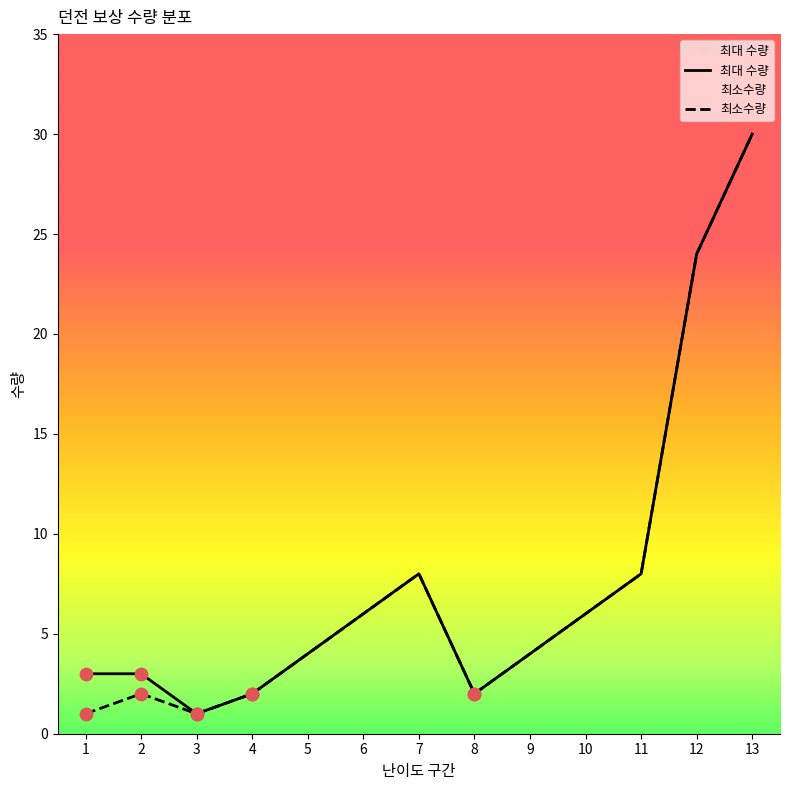

Which series contains the highest Y value?

최대 수량